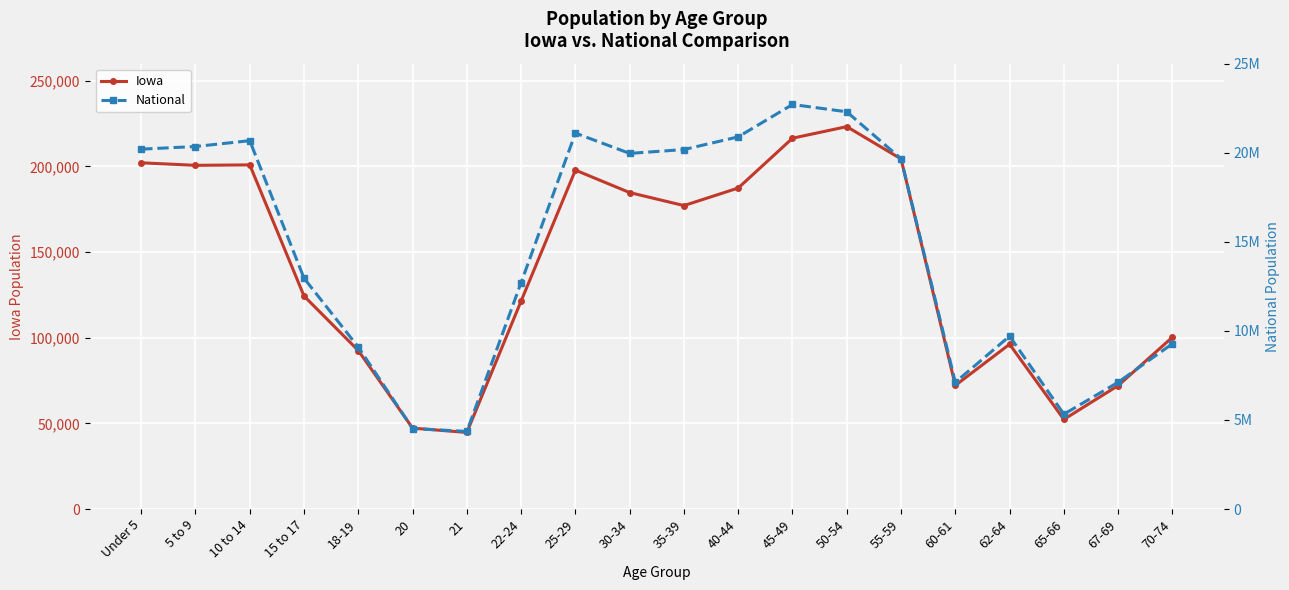

How many lines are shown in the chart?

2